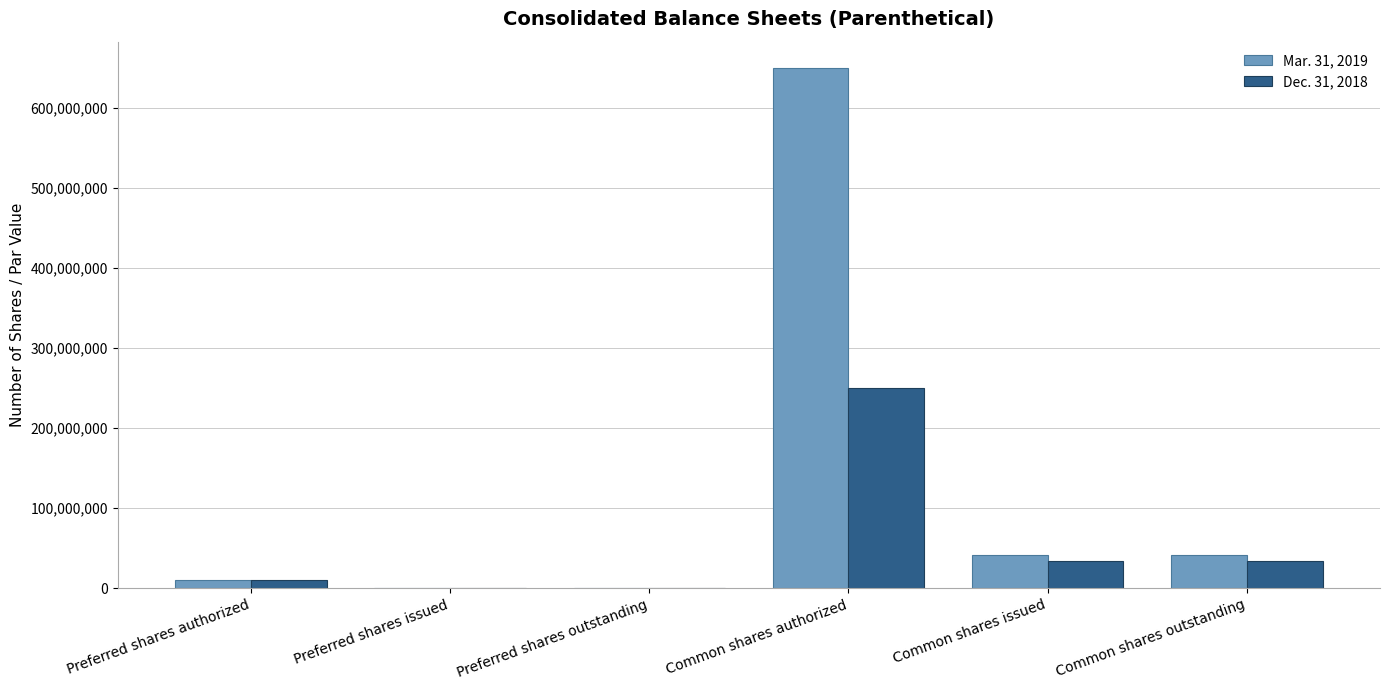

The Mar. 31, 2019 series shows 500000 at Preferred shares issued. True or false?

True